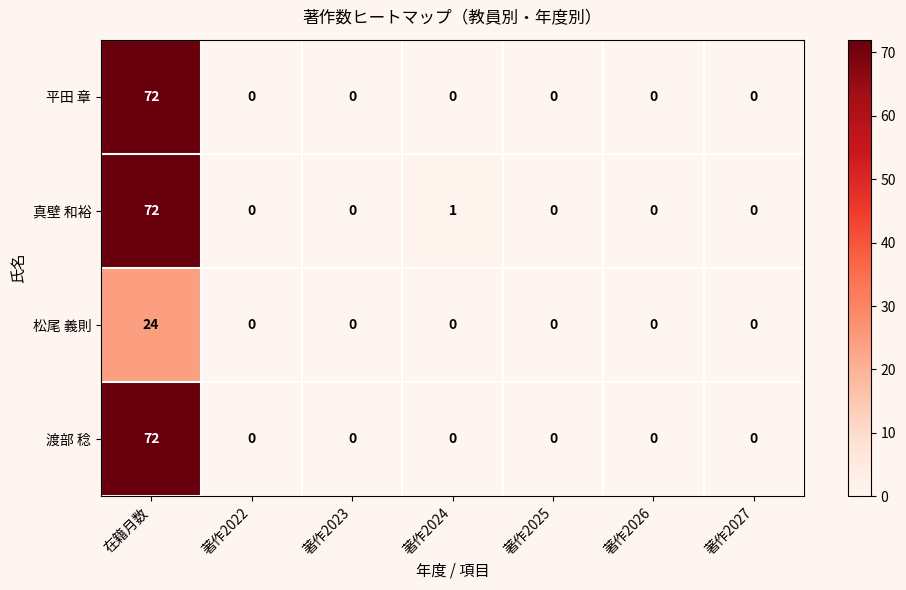

Reading right to left, transcribe all the data shown in this chart.

平田 章: 0	0	0	0	0	0	72
真壁 和裕: 0	0	0	1	0	0	72
松尾 義則: 0	0	0	0	0	0	24
渡部 稔: 0	0	0	0	0	0	72